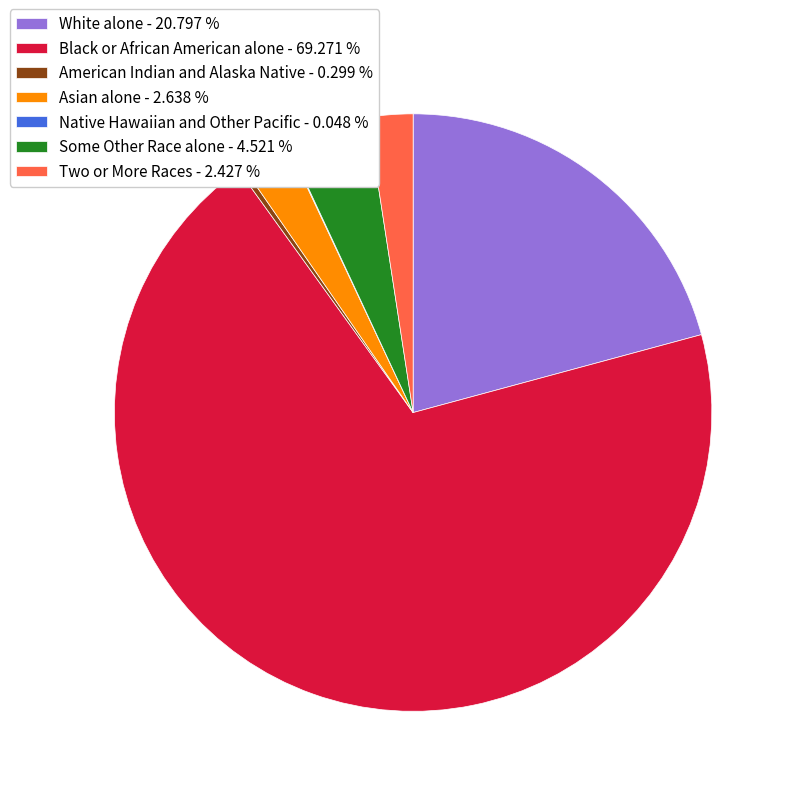

Does American Indian and Alaska Native - 0.299 % account for over 50% of the chart?

No